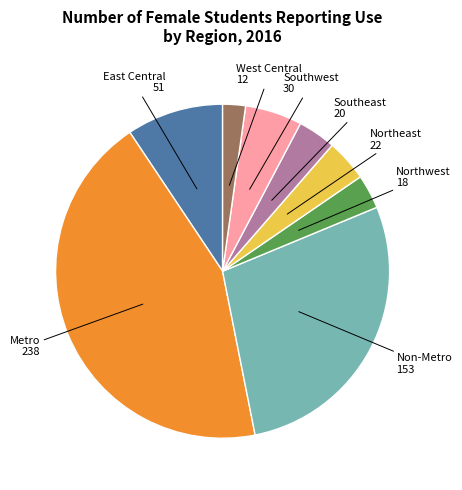

Is there any slice that represents more than half of the pie?

No